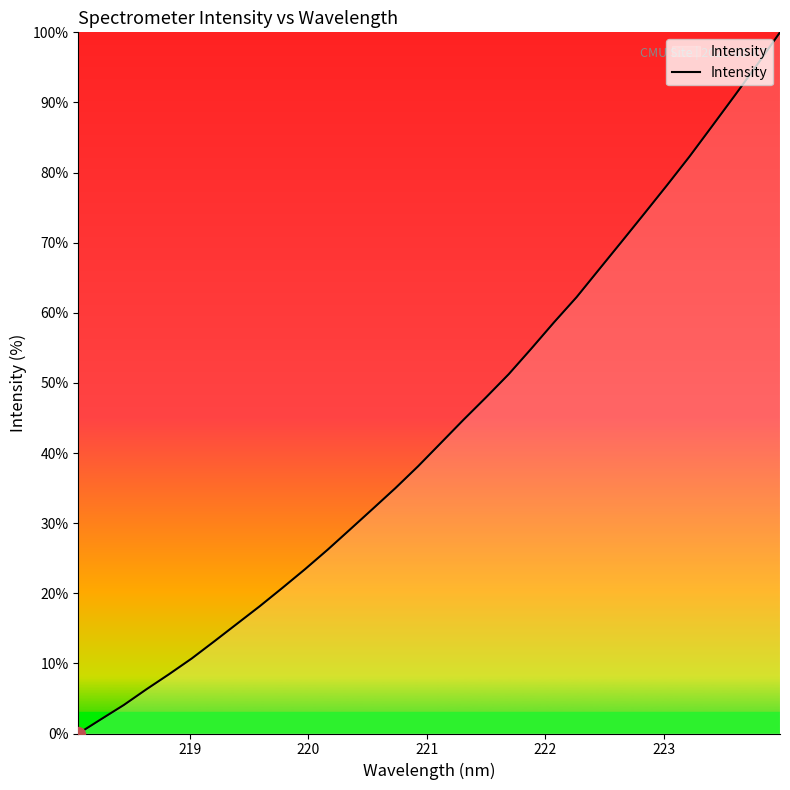

What is the maximum value shown in the chart?

100.0